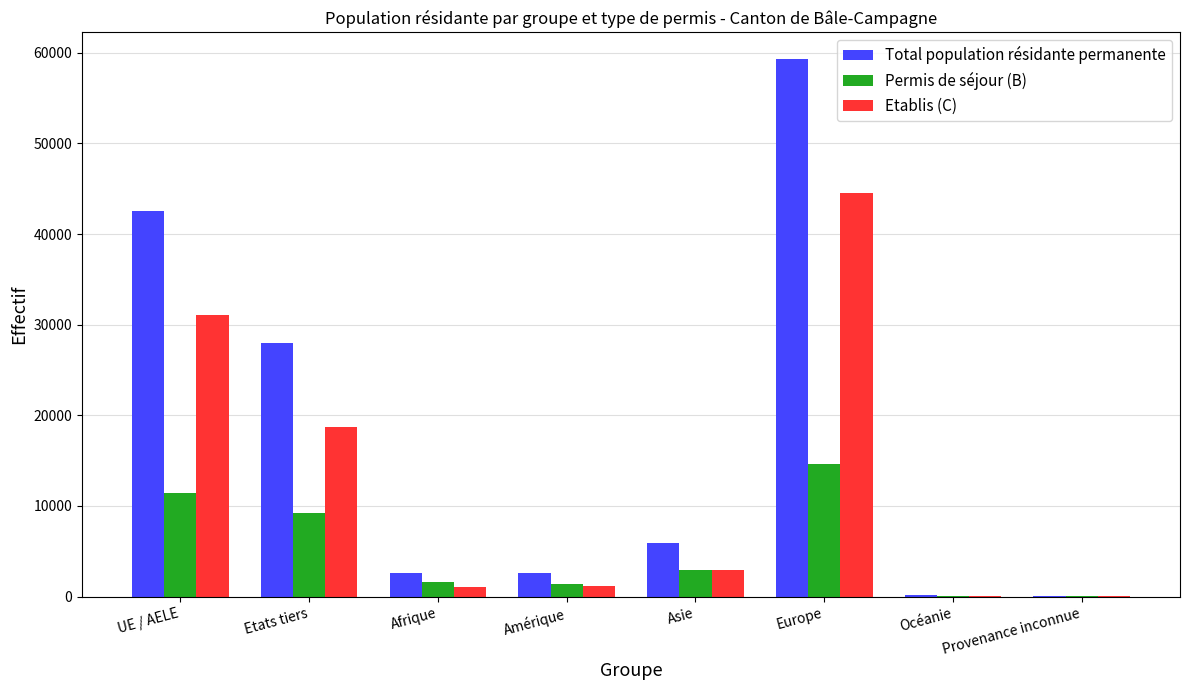

Are the bars horizontal?

No